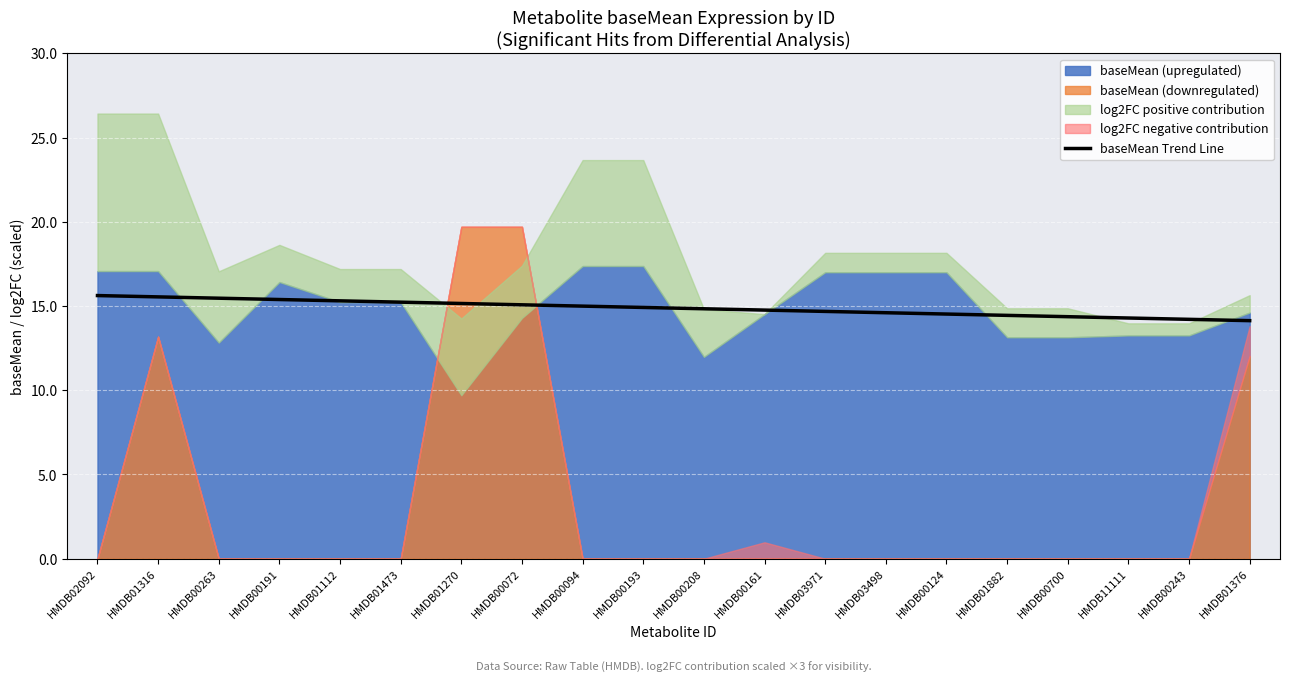

What value does the data have at HMDB01316?

15.5